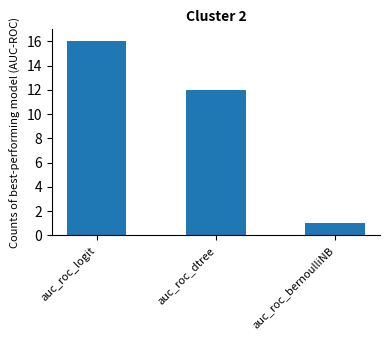

Reading right to left, transcribe all the data shown in this chart.

auc_roc_bernoulliNB=1	auc_roc_dtree=12	auc_roc_logit=16